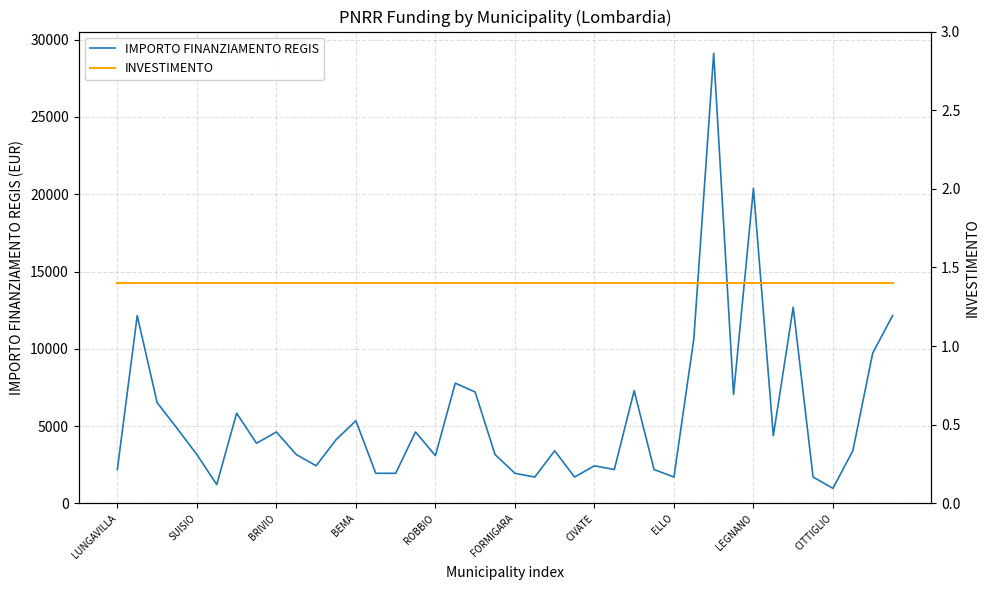

Read the IMPORTO FINANZIAMENTO REGIS value at 11.

4116.0